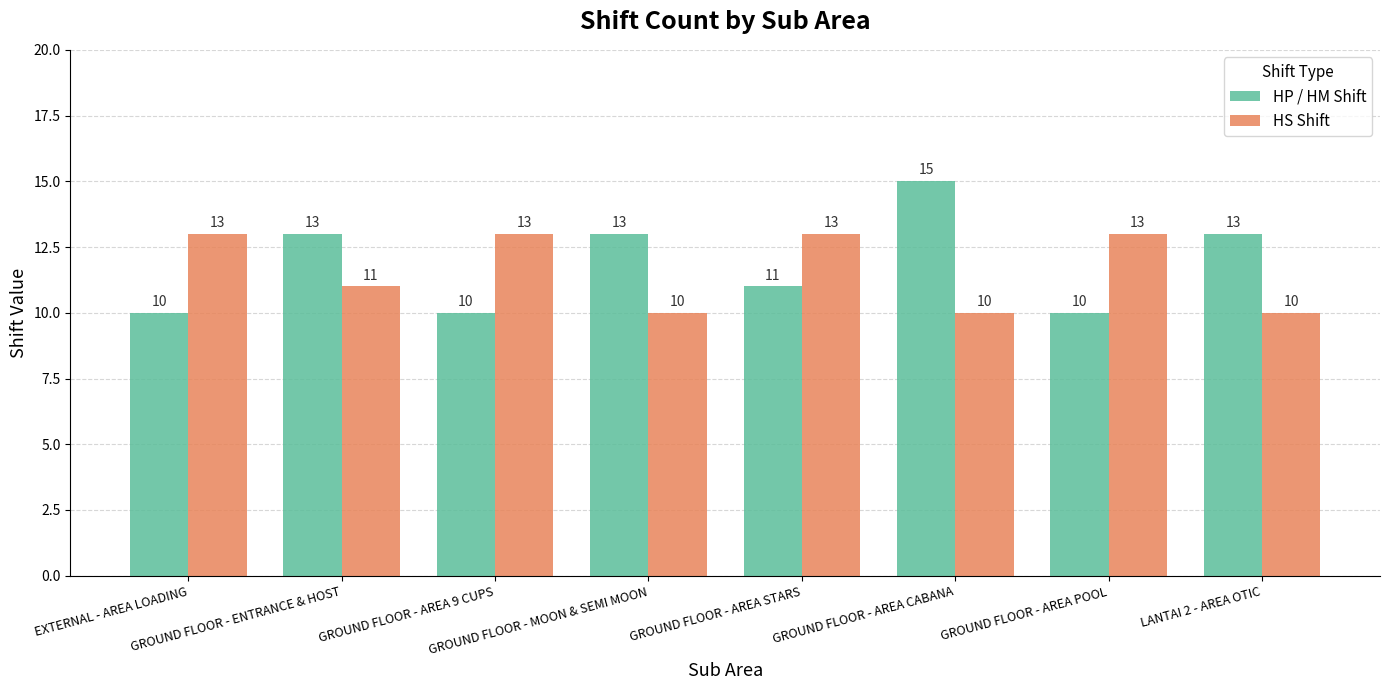

Which series has the widest spread of values?

HP / HM Shift